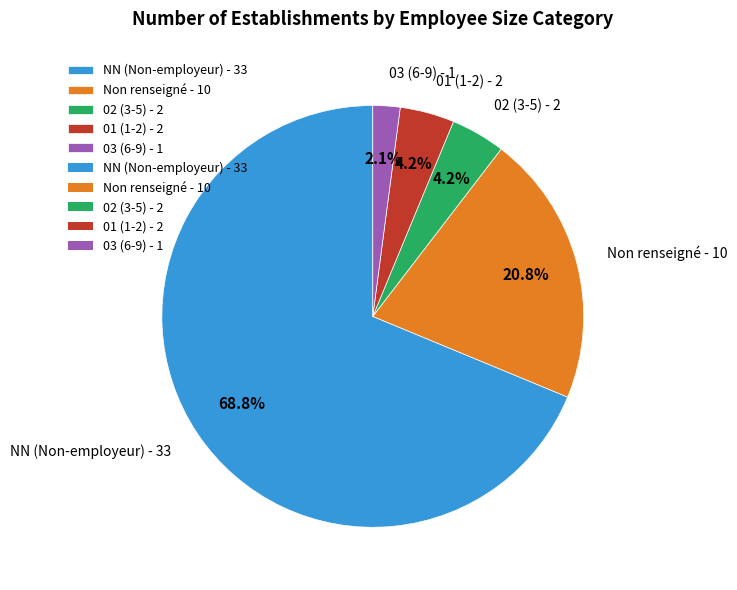

Between NN (Non-employeur) - 33 and Non renseigné - 10, which is larger?

NN (Non-employeur) - 33